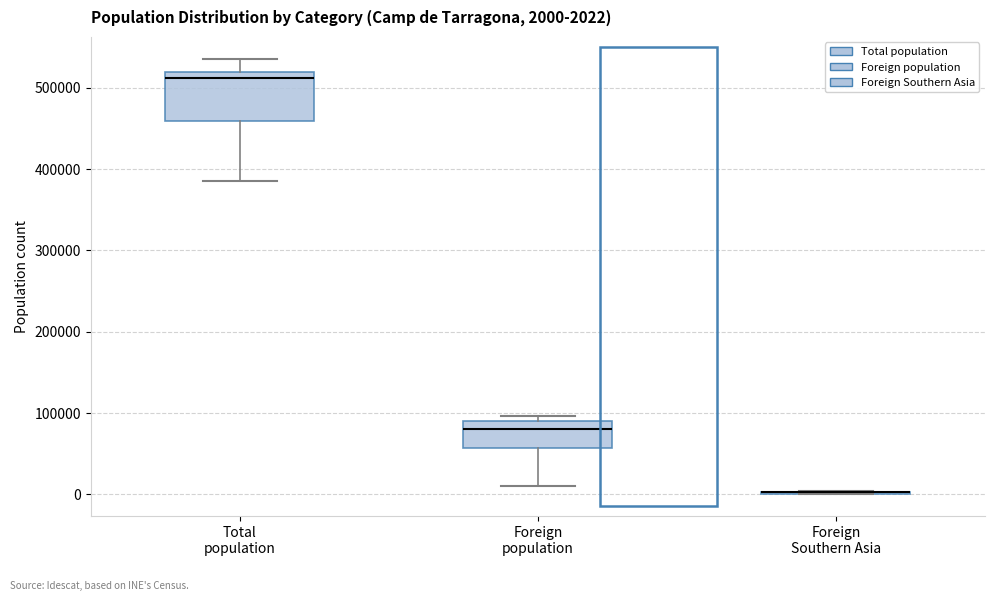

Which box is the tallest, from its lower edge to its upper edge?

Total population